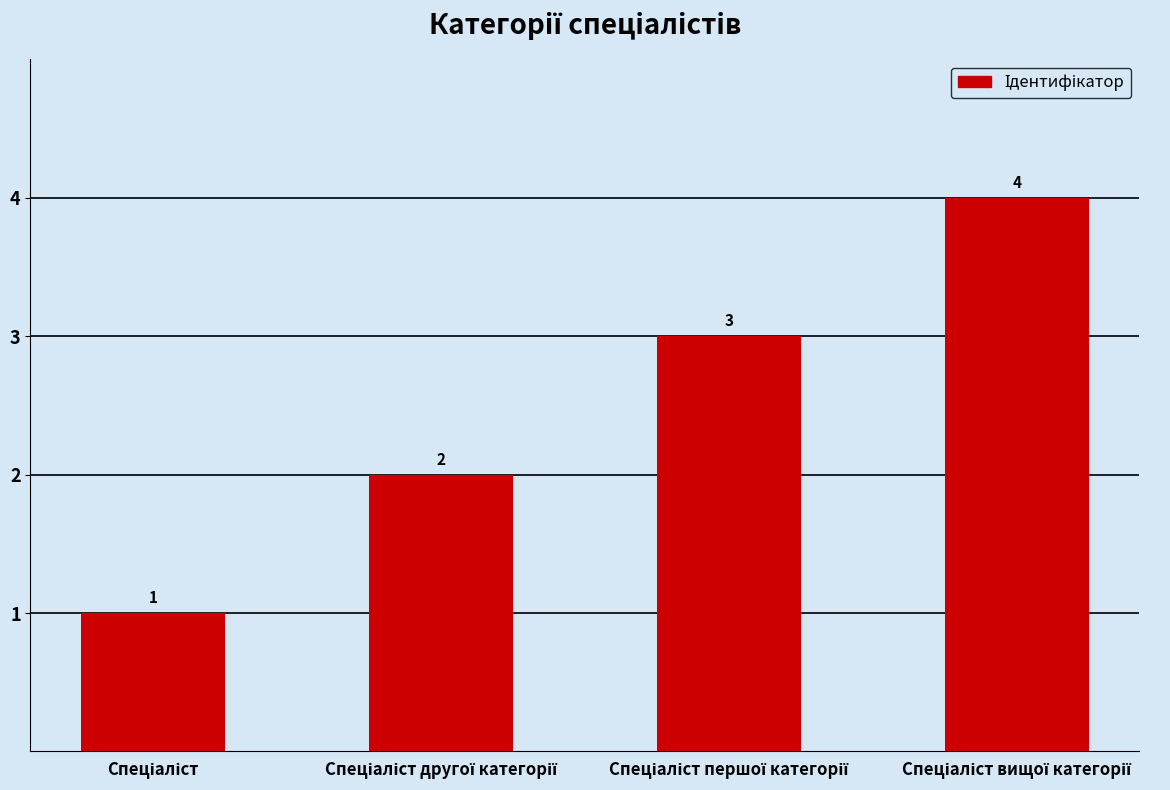

What is the difference between the maximum and minimum values?

3